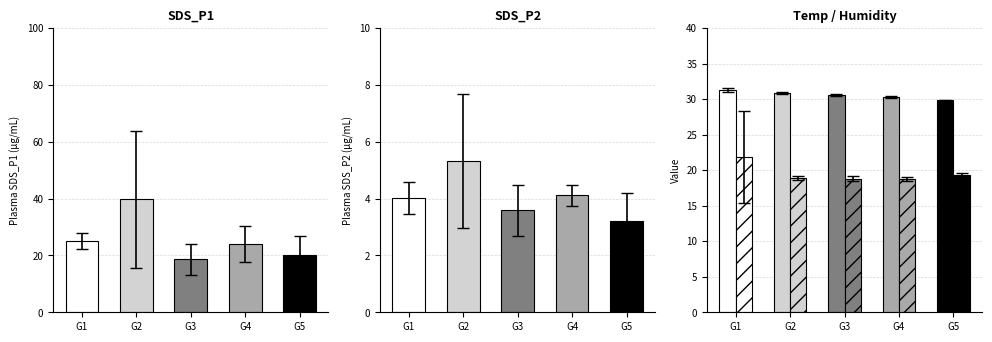

Which series has the largest range (max minus min)?

SDS_P1